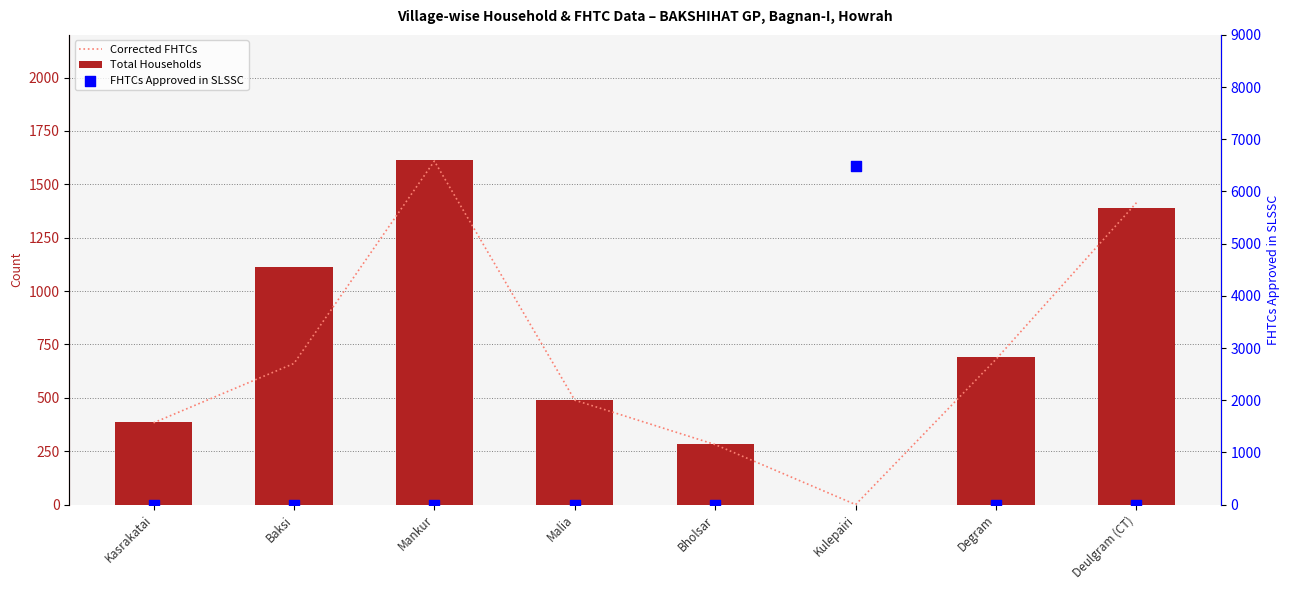

Which series reaches the maximum Y coordinate?

FHTCs Approved in SLSSC